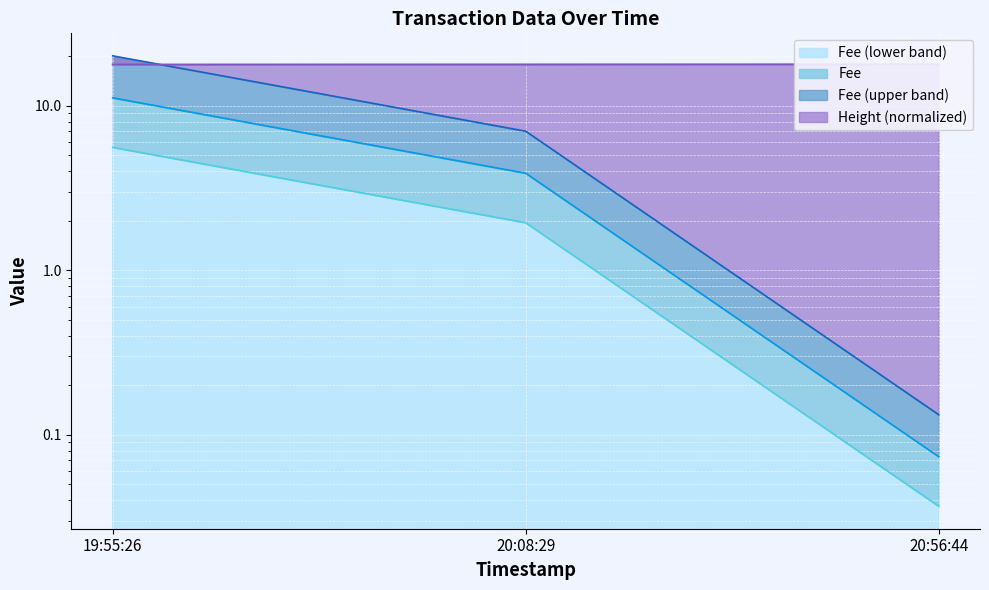

Count the number of categories in the chart.

3